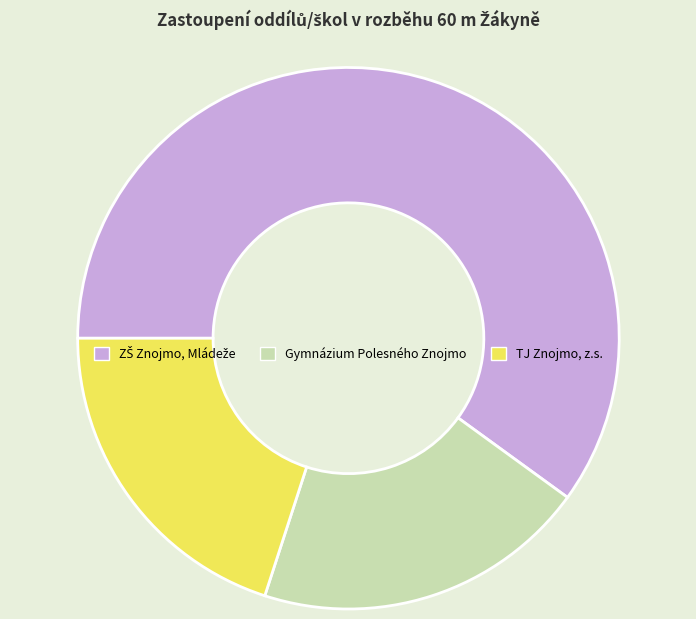

Do Gymnázium Polesného Znojmo and TJ Znojmo, z.s. together represent more than half of the pie?

No